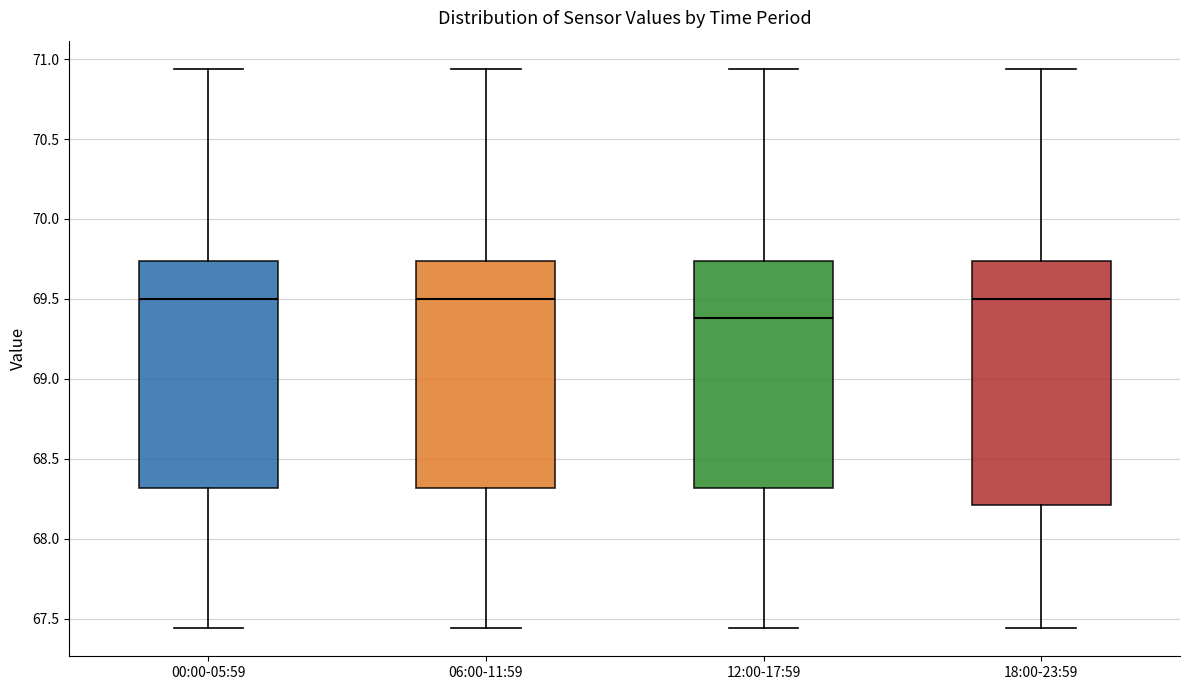

Where does the lower whisker of the box for 00:00-05:59 end on the y-axis? The values are not printed on the chart, so give them approximately, as read against the axis.

67.45